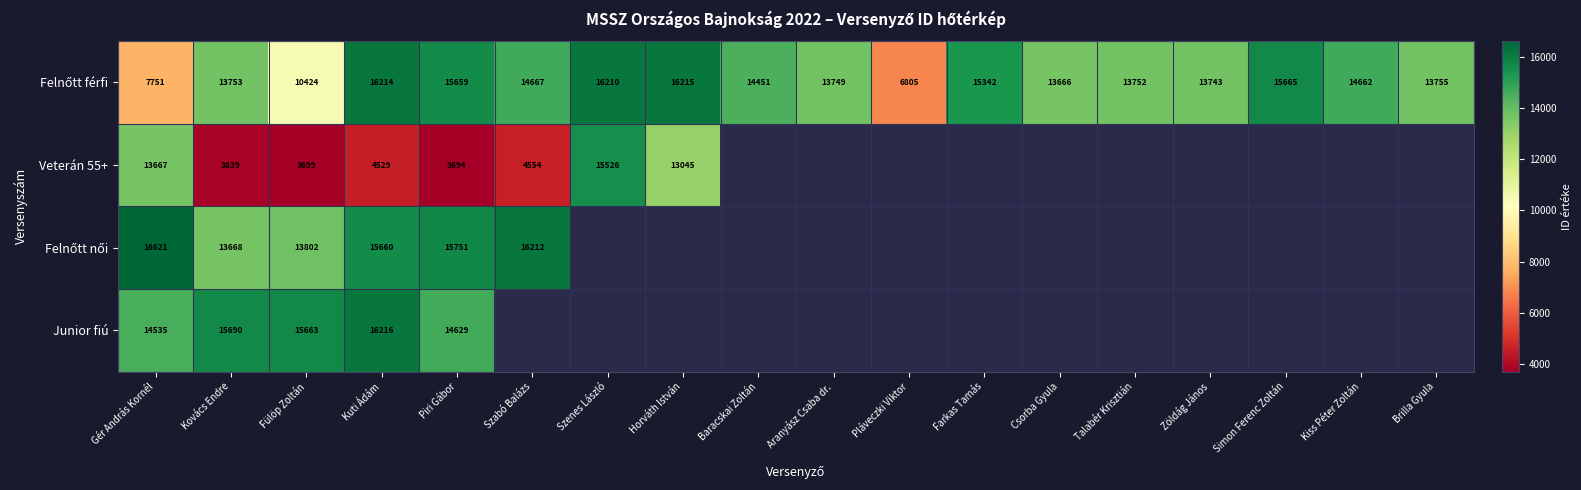

The value of Junior fiú at Gér András Kornél is 14535. True or false?

True